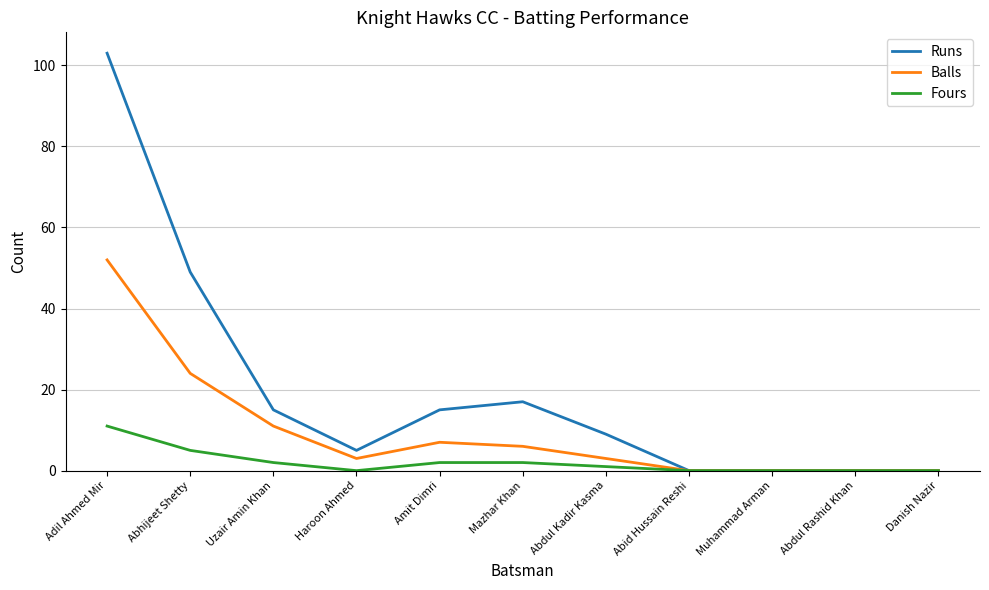

Which series changed the most between Haroon Ahmed and Amit Dimri?

Runs